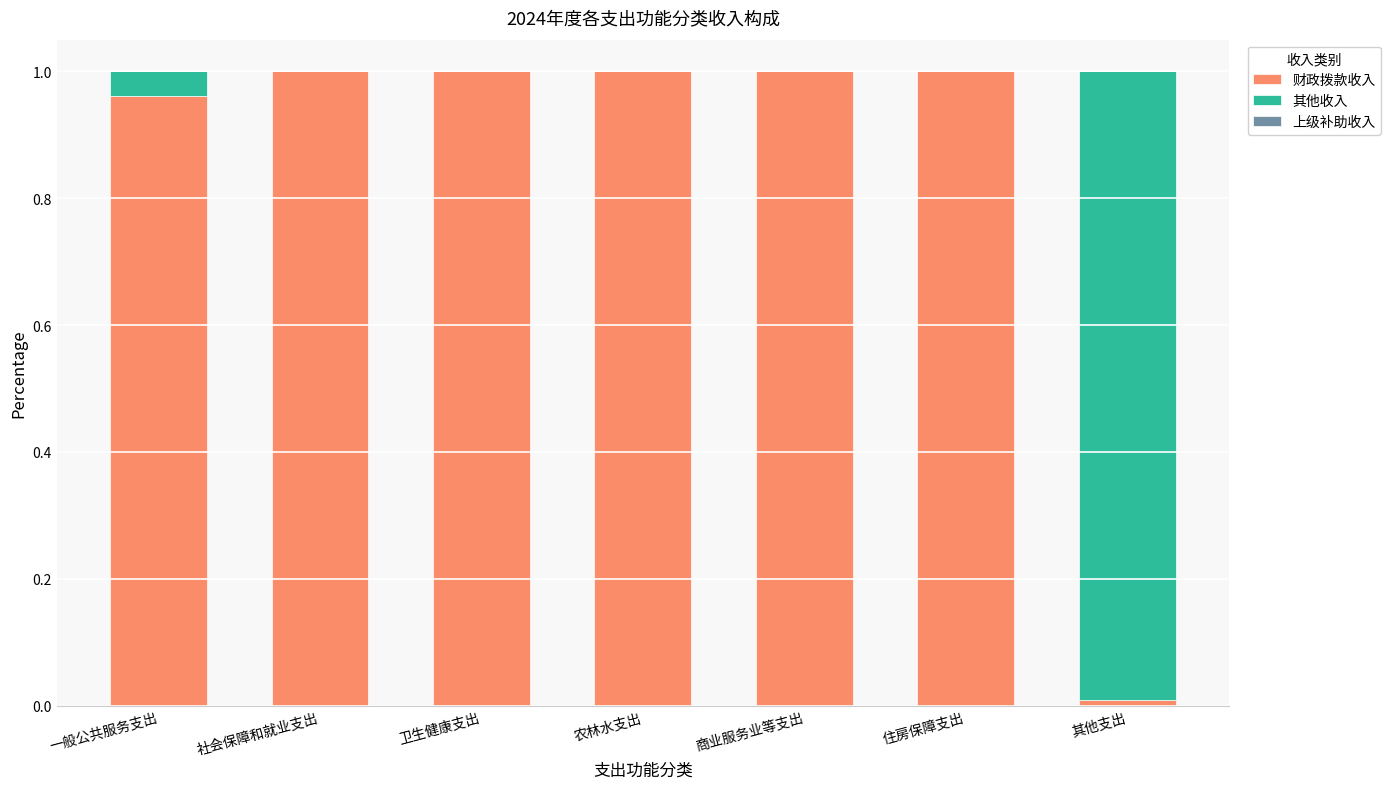

True or false: 财政拨款收入 has a value of 1.0 at 商业服务业等支出.

True